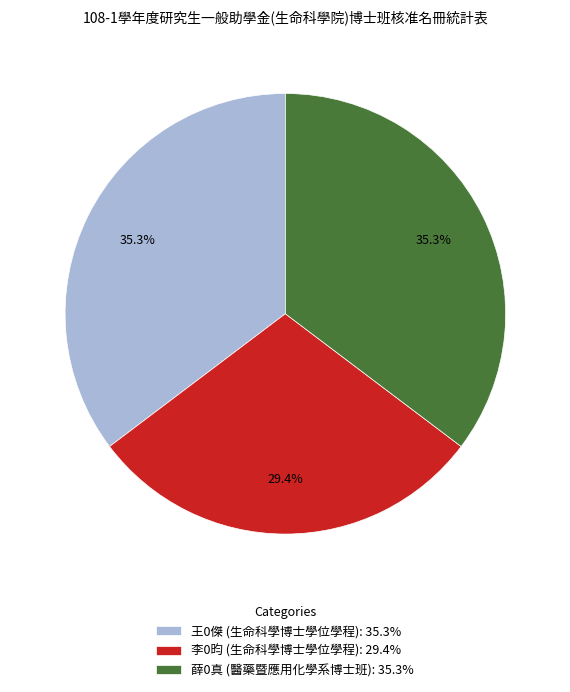

To the nearest percent, what percentage of the pie is 薛0真 (醫藥暨應用化學系博士班)?

35%